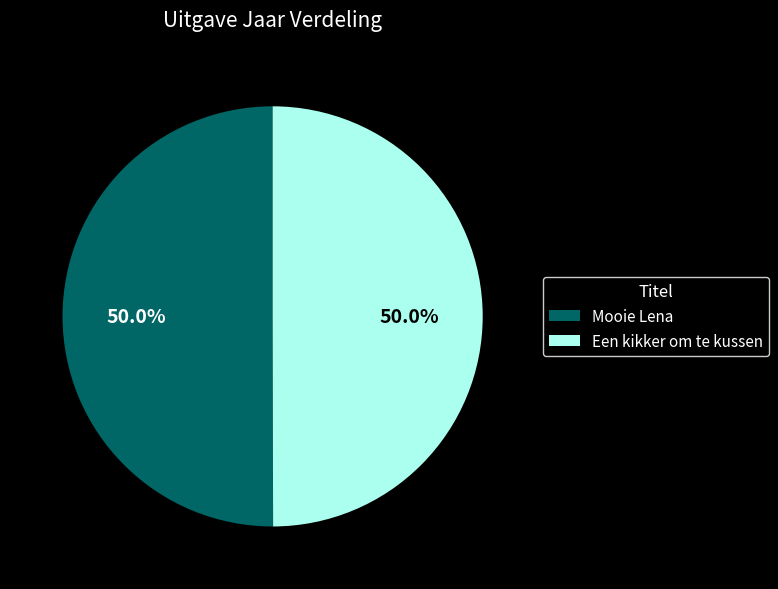

What is the total percentage of Een kikker om te kussen and Mooie Lena?

100.0%